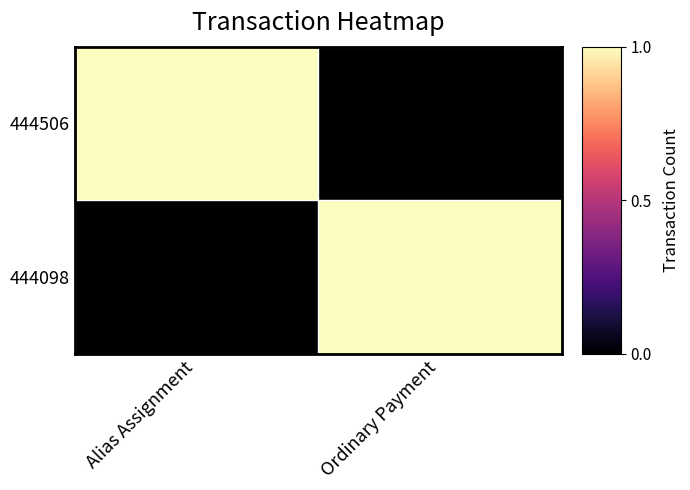

Reading left to right, list all the values displayed in this chart.

444506: Alias Assignment=1	Ordinary Payment=0
444098: Alias Assignment=0	Ordinary Payment=1